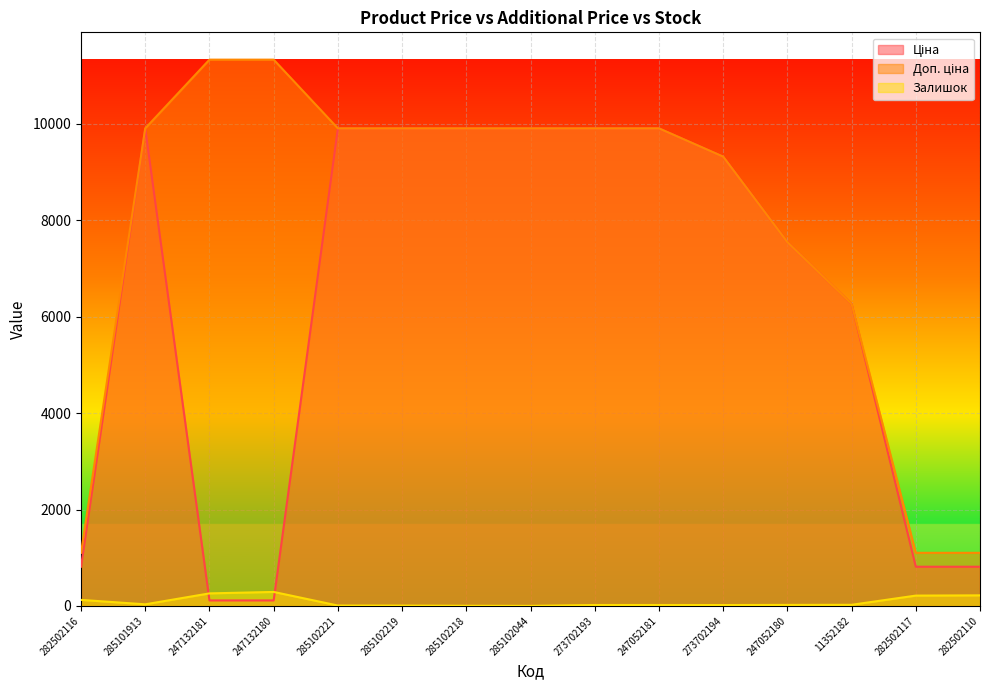

What is the difference between the maximum and minimum values in the Залишок series?

289.0